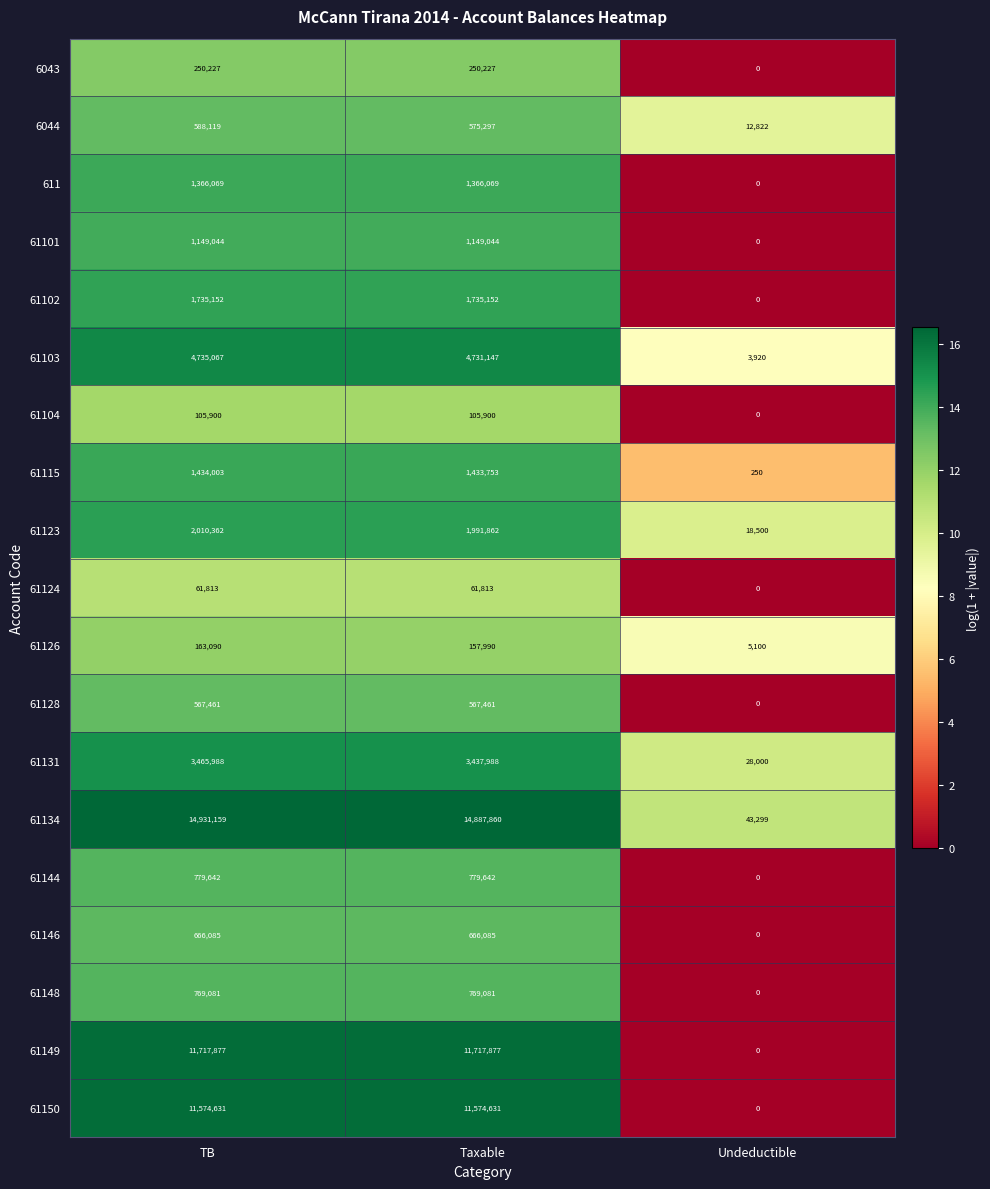

At which label does 61102 reach its minimum?

Undeductible